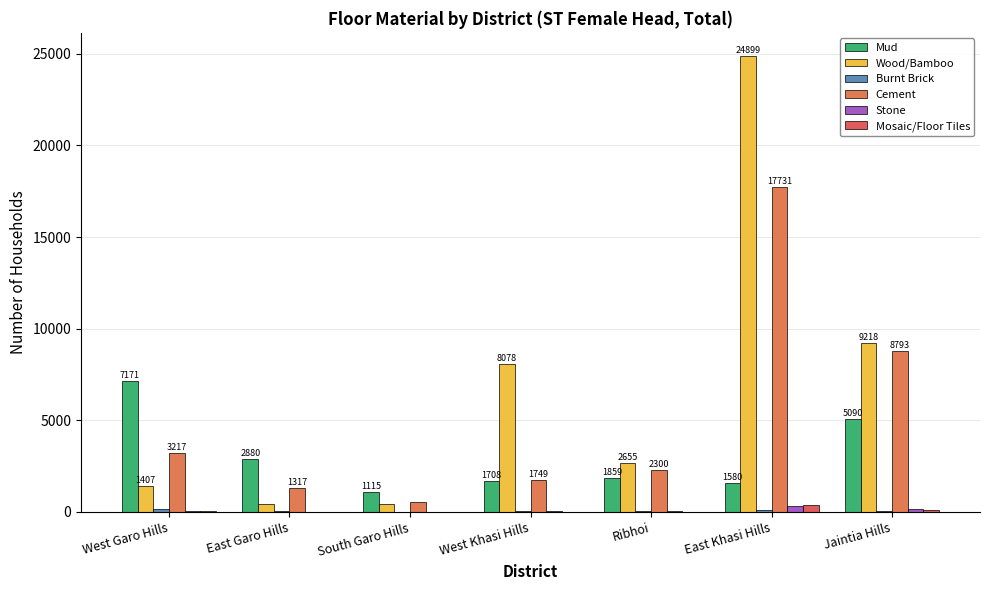

Count the number of data series in this chart.

6